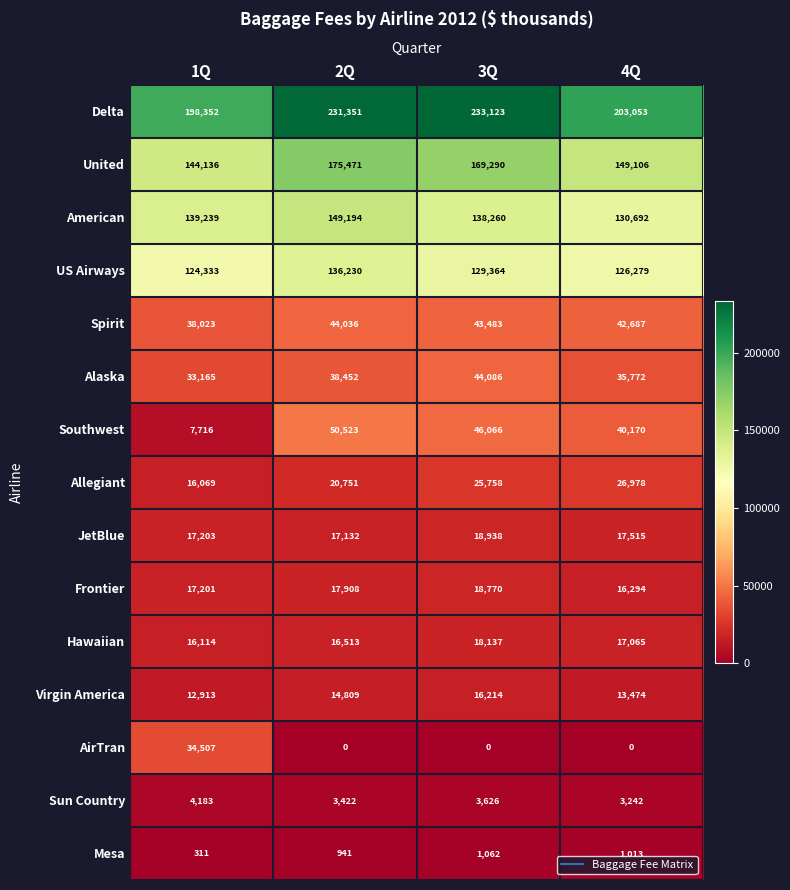

Which series changed the most between 2Q and 3Q?

American